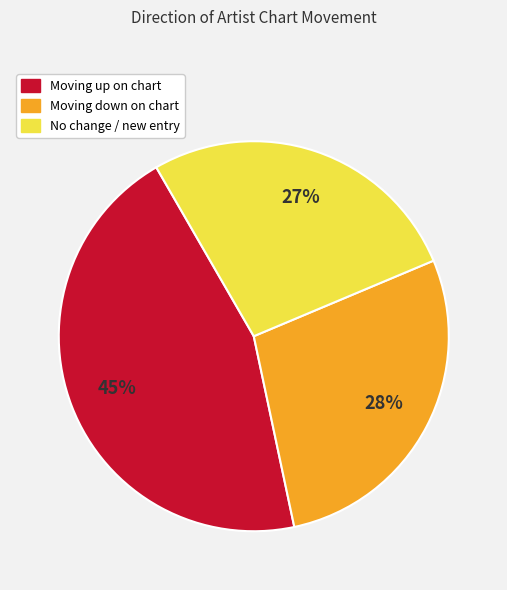

To the nearest percent, what is the difference between the largest and smallest slice percentages?

18%